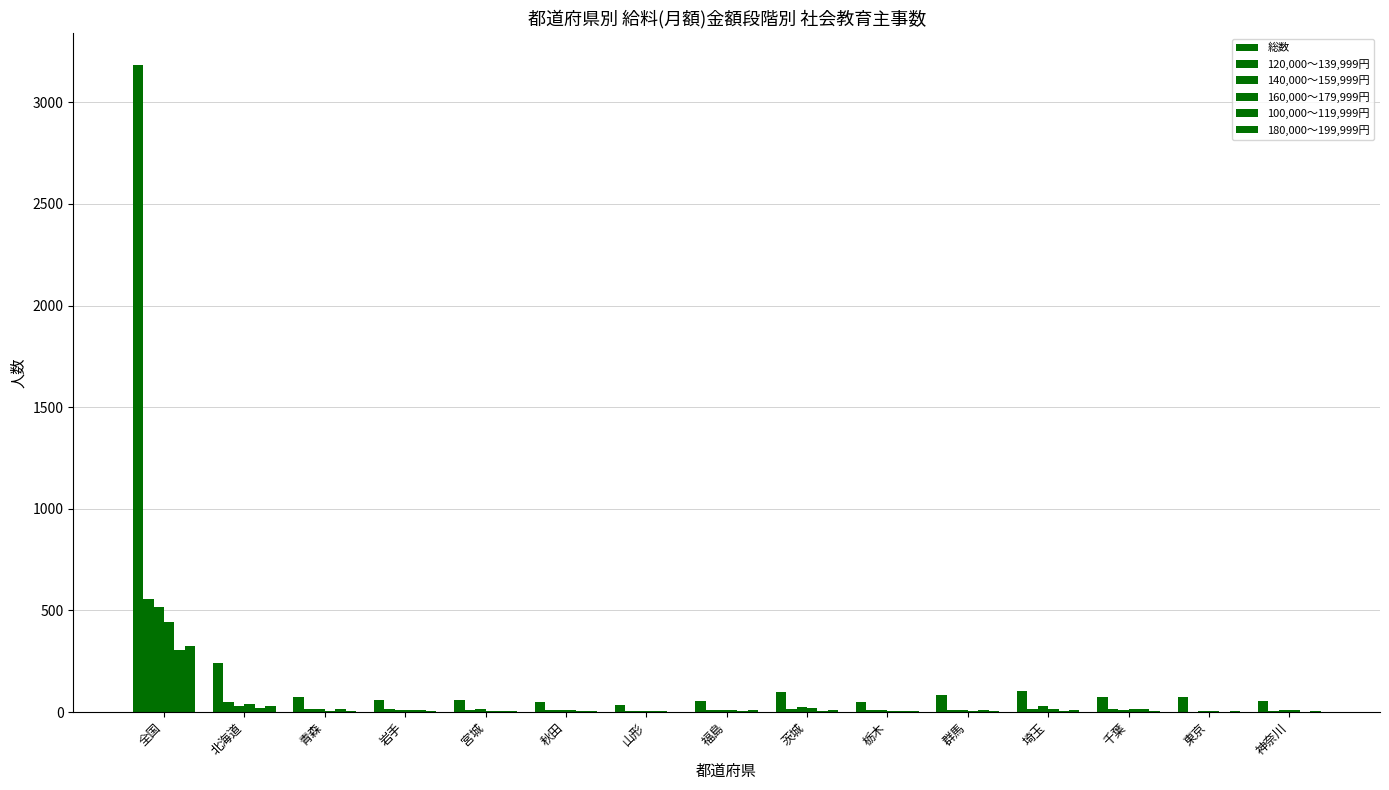

How many series are shown in this chart?

6